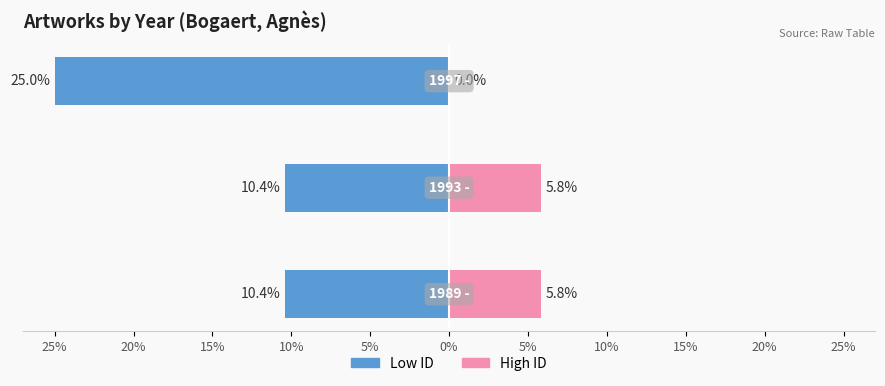

What is the value of the Left (id low) bar at the 1st from the left?

-10.4